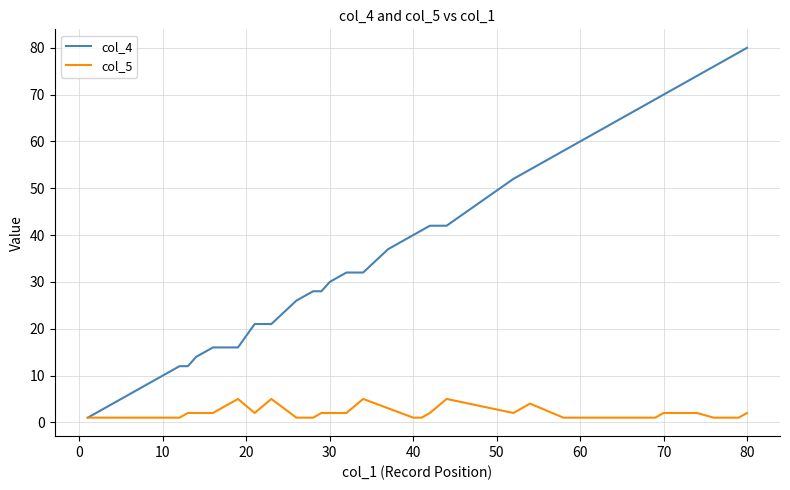

Rank the series by their maximum value, from highest to lowest.

col_4, col_5